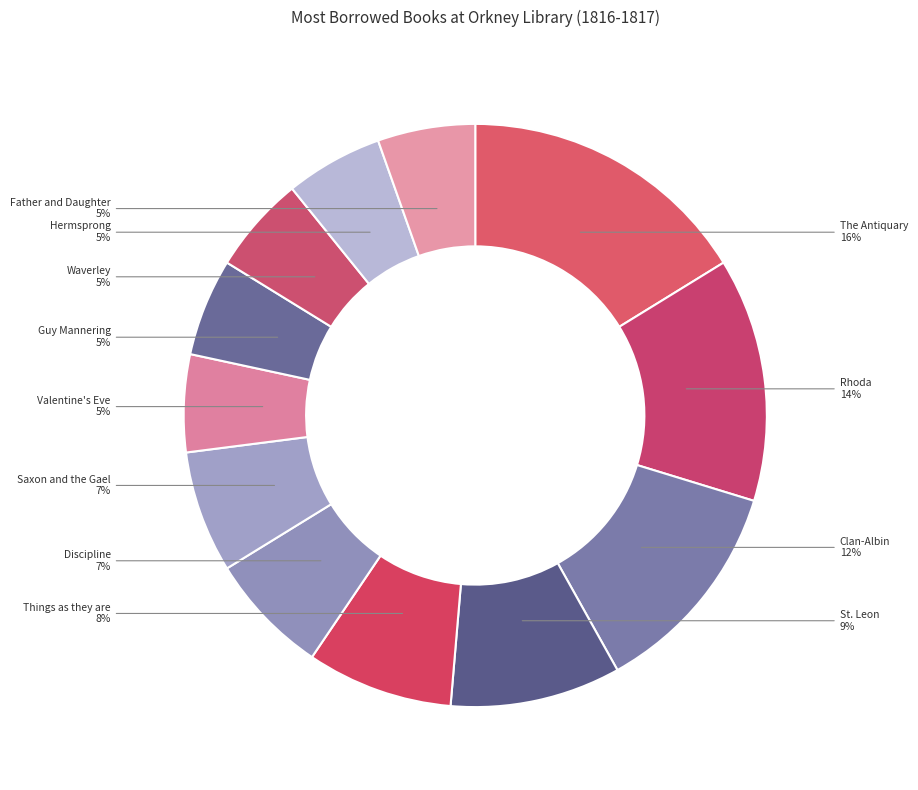

Which category has the biggest portion of the pie?

The Antiquary